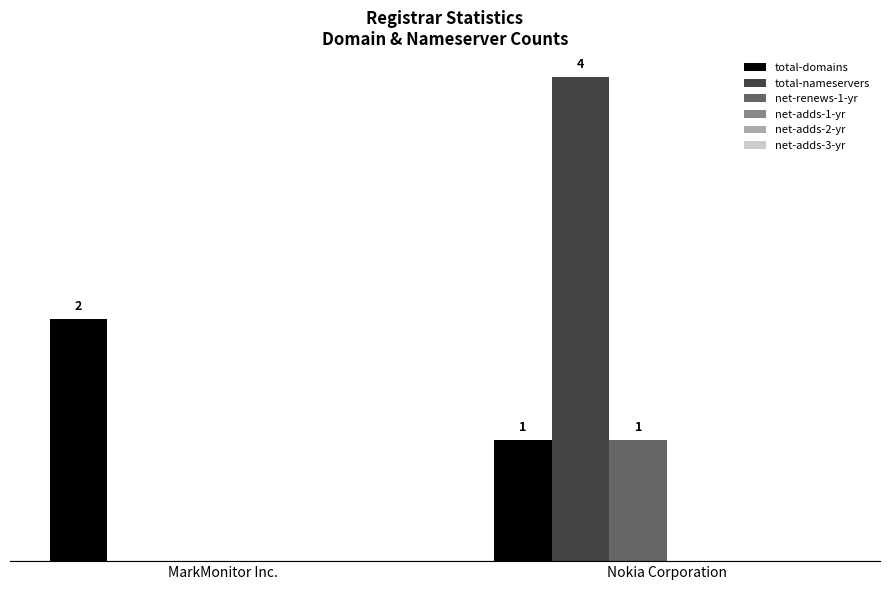

Which label corresponds to the largest value in the chart?

Nokia Corporation